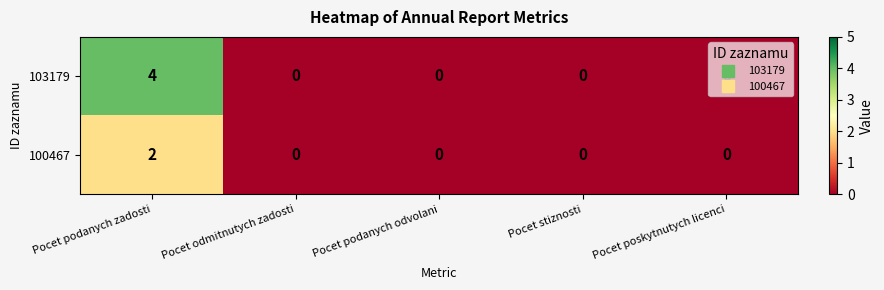

True or false: 100467 has a value of -1 at Pocet podanych odvolani.

False